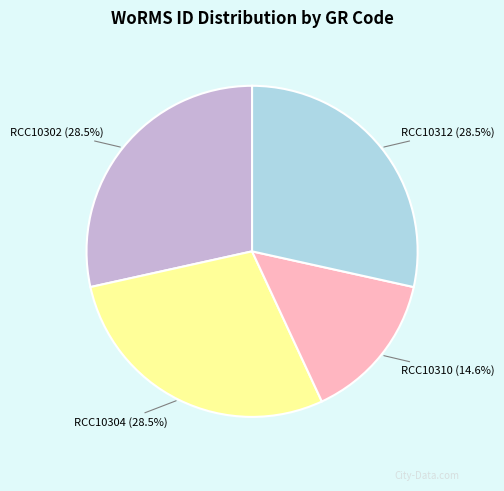

Is there a majority slice in this chart?

No